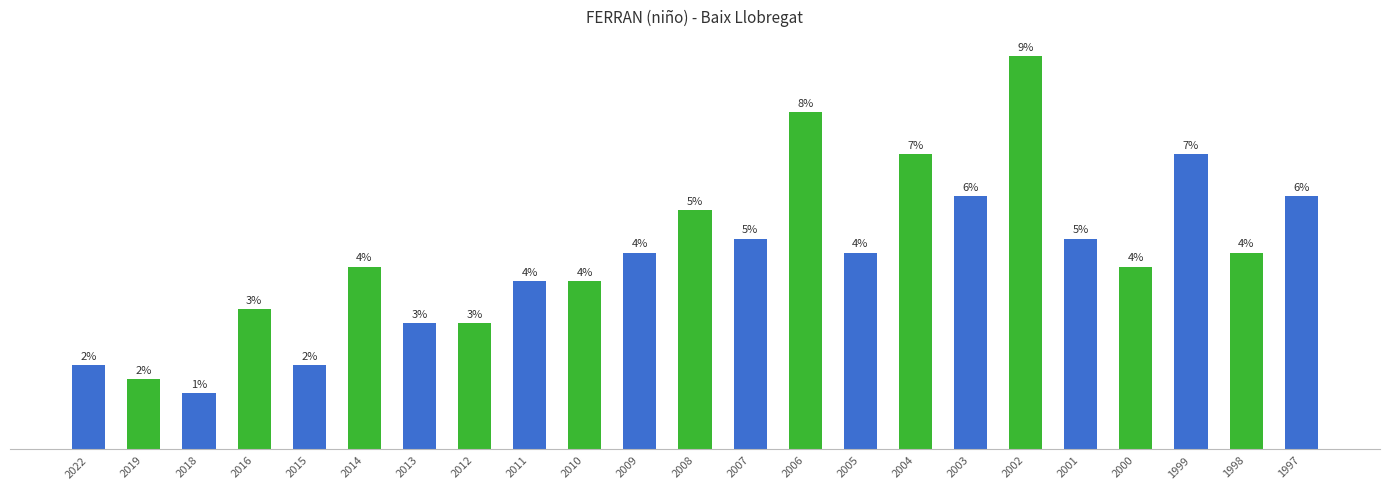

What is the value of the 20th bar from the left?

13